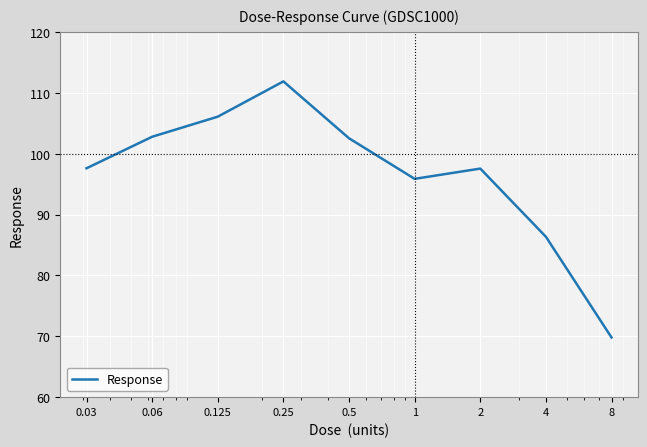

What is the difference between the maximum and minimum values?

42.1